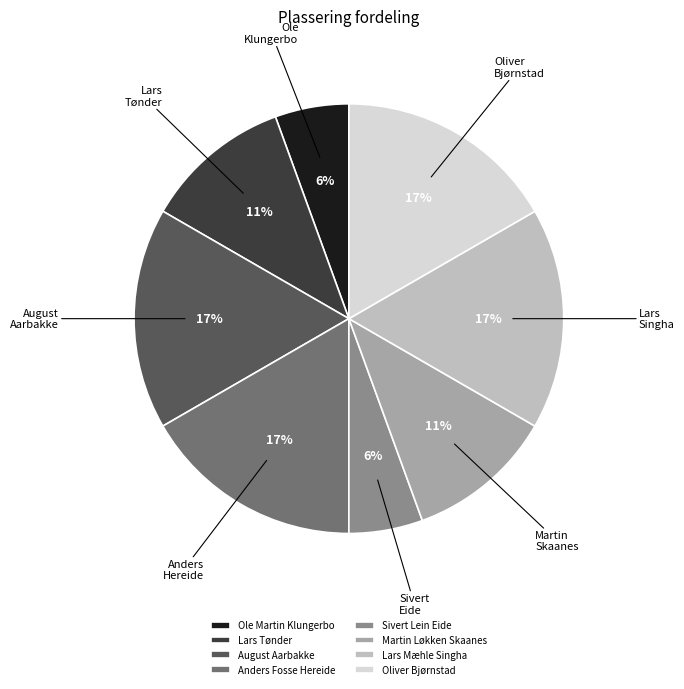

To the nearest percent, what is the difference between the largest and smallest slice percentages?

11%